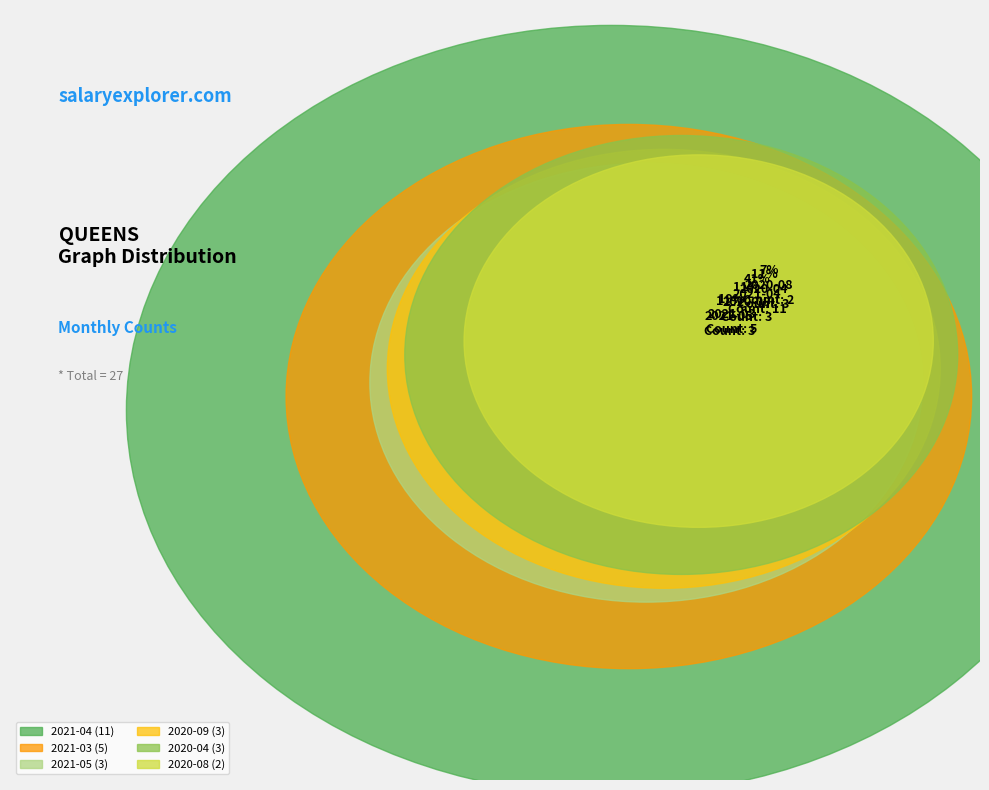

Combined, what portion of the pie is 2020-04 and 2021-05?

22.2%